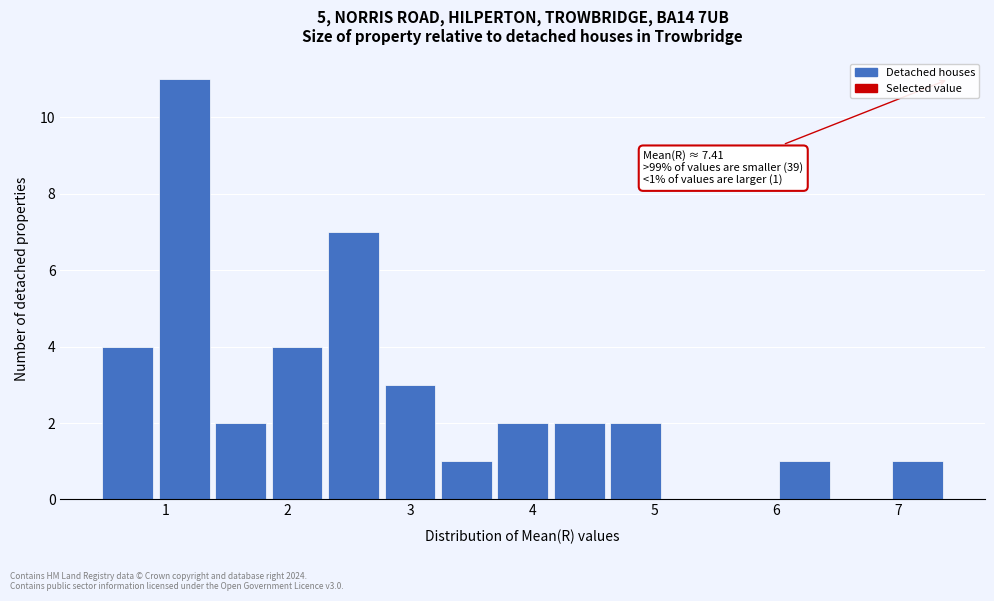

Which range on the x-axis has the tallest bar?

0.9 to 1.4